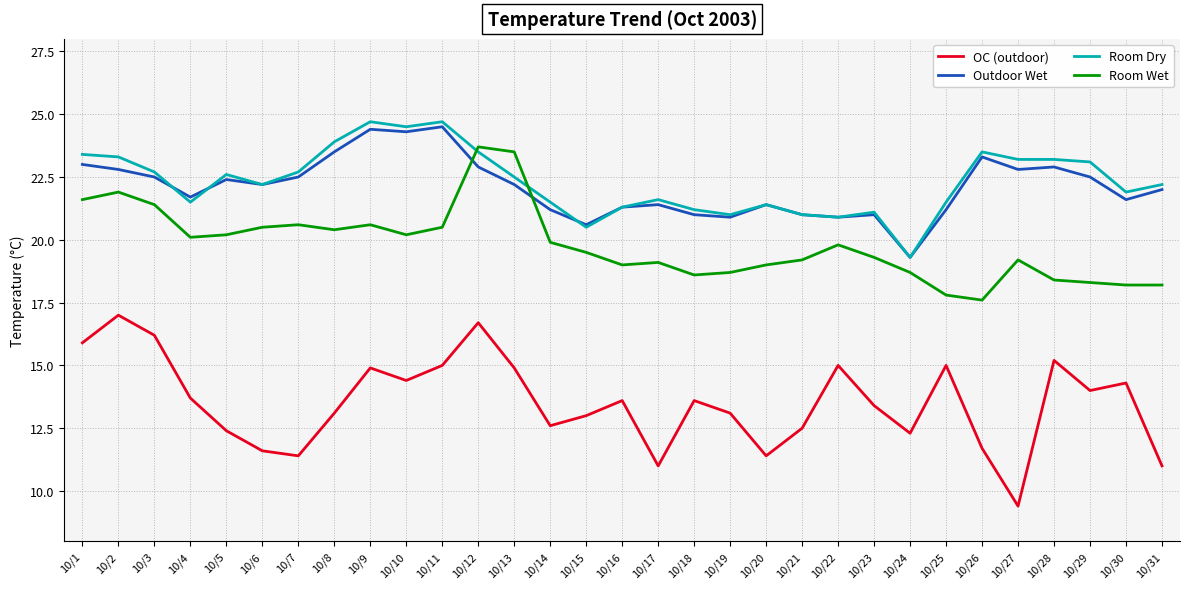

The value of Room Wet at 10/18 is 8.2. True or false?

False